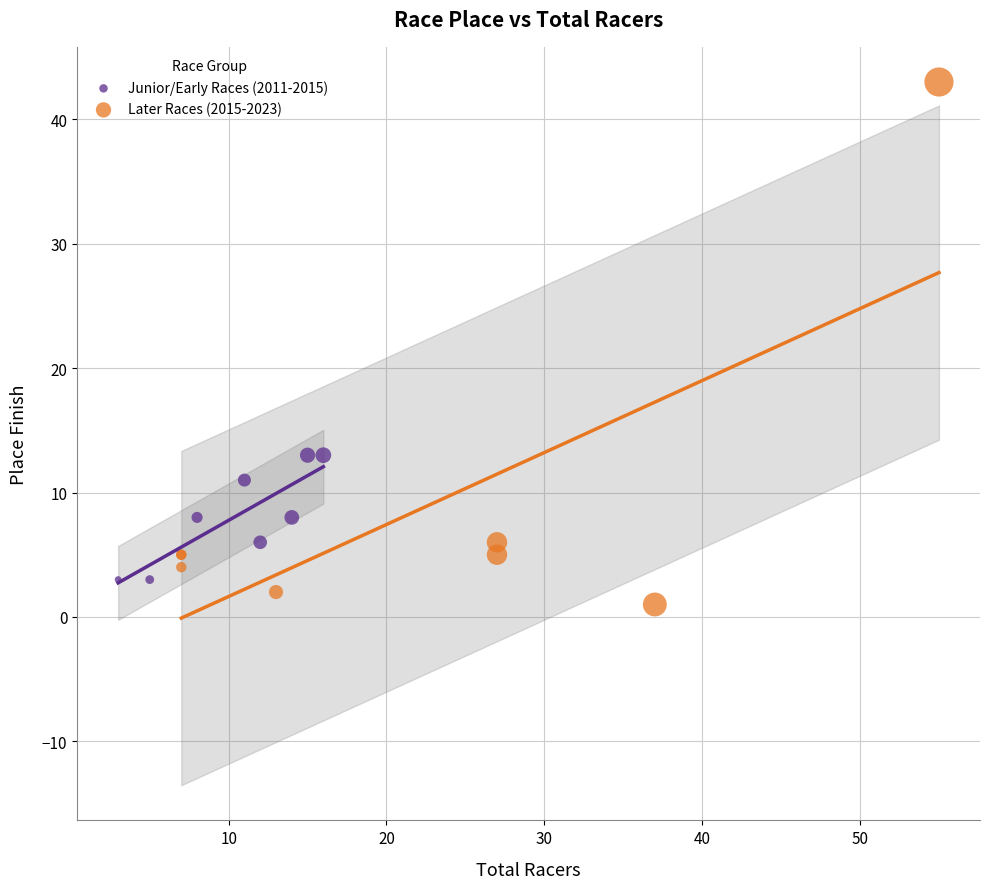

Which series reaches the minimum Y coordinate?

Later Races (2015-2023)